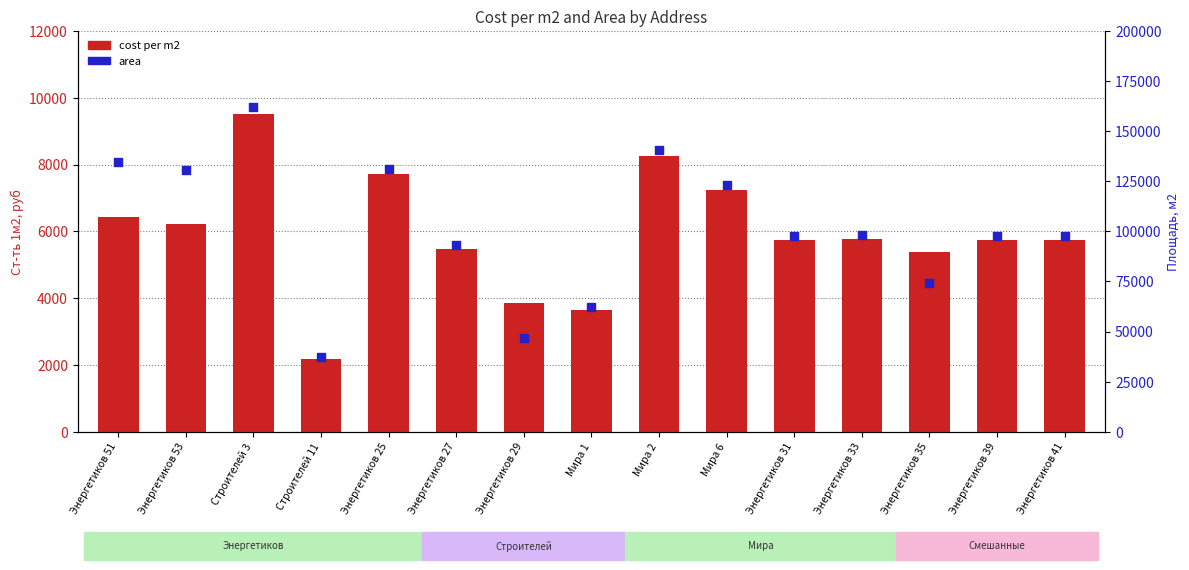

Which series has the largest Y range (max minus min)?

area